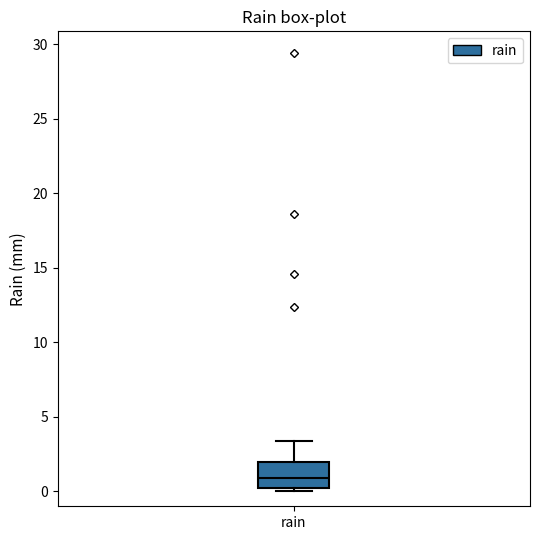

Where does the upper whisker of the box for rain end on the y-axis? The values are not printed on the chart, so give them approximately, as read against the axis.

3.5